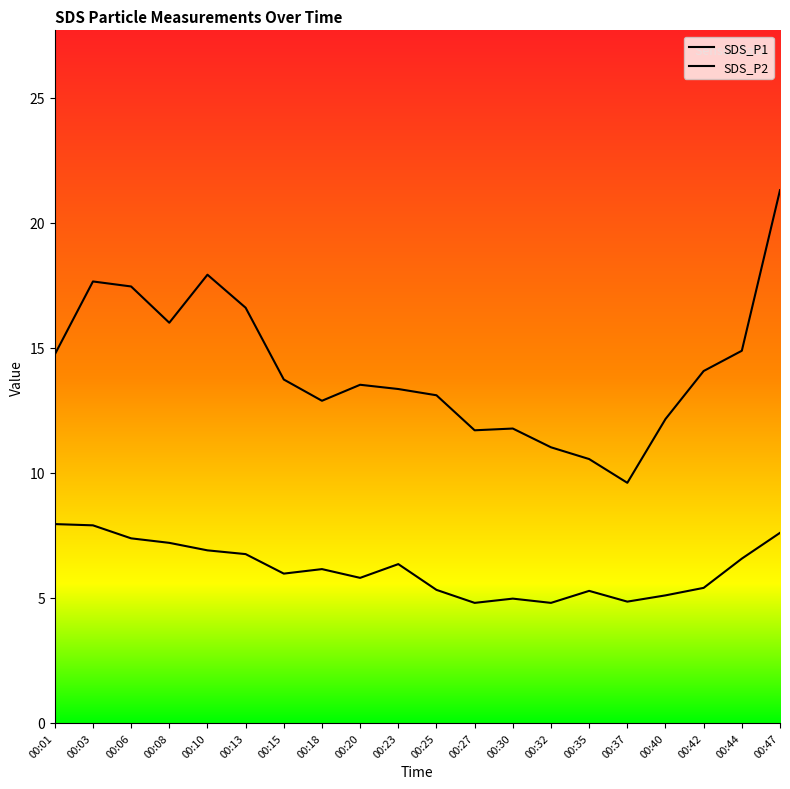

What are all the series names shown in the legend?

SDS_P1, SDS_P2